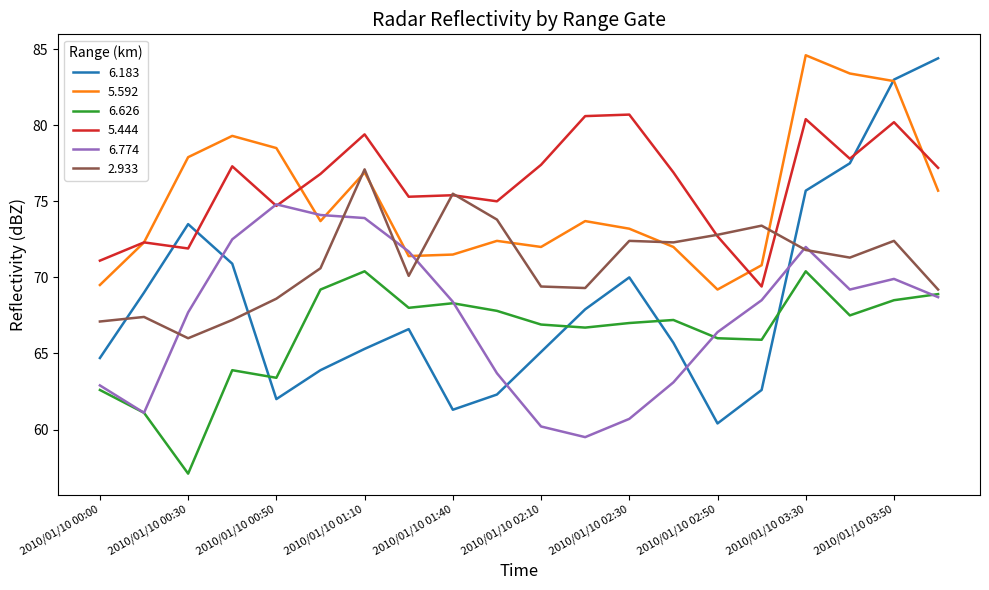

True or false: 6.774 has more than 2 interior local peaks.

True